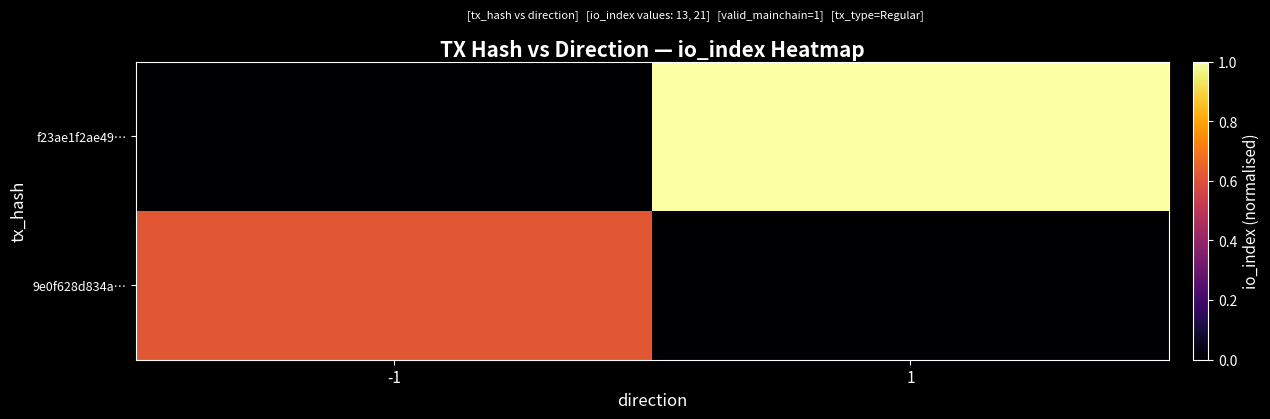

What is the total value across all series at 1?

1.0